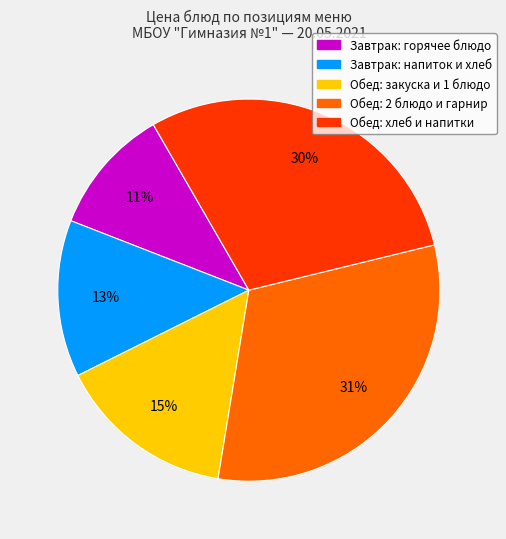

To the nearest percent, what is the average slice percentage?

20%